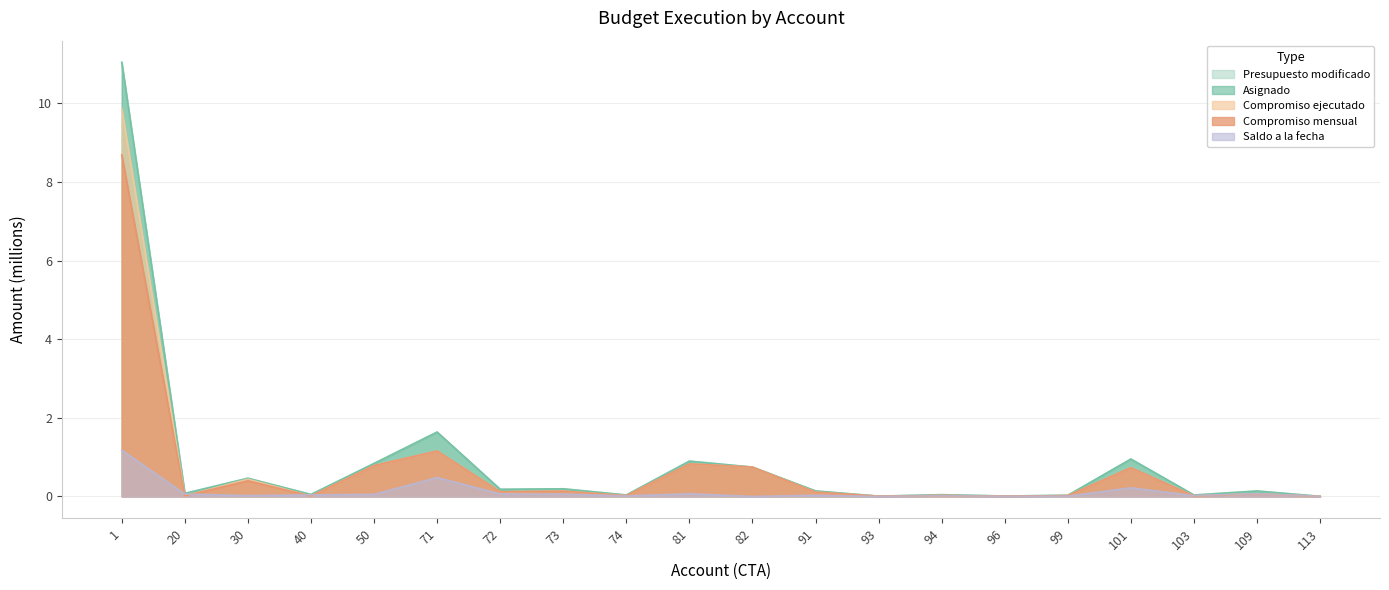

True or false: Compromiso ejecutado and Presupuesto modificado intersect in this chart.

False